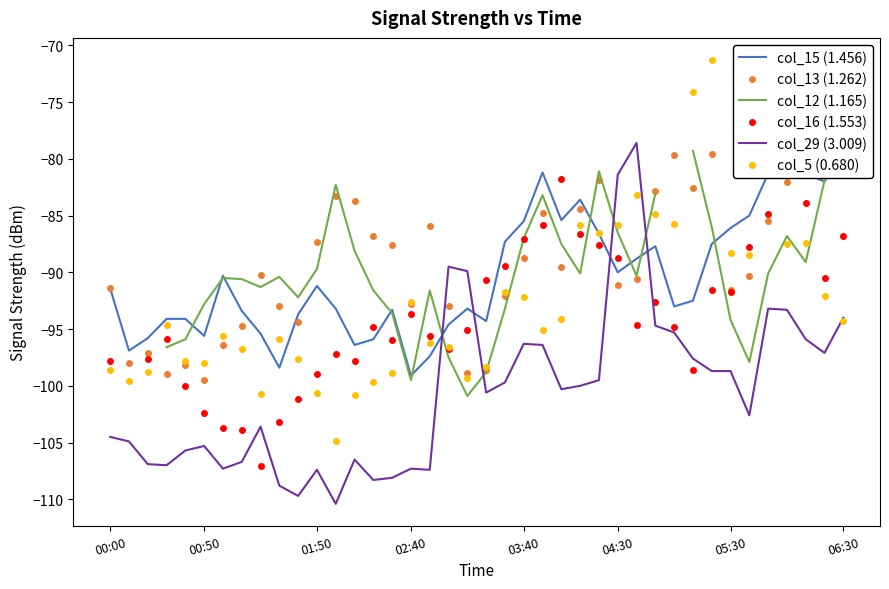

Is it true that col_29 (3.009) equals -157.4 at 06:30?

False